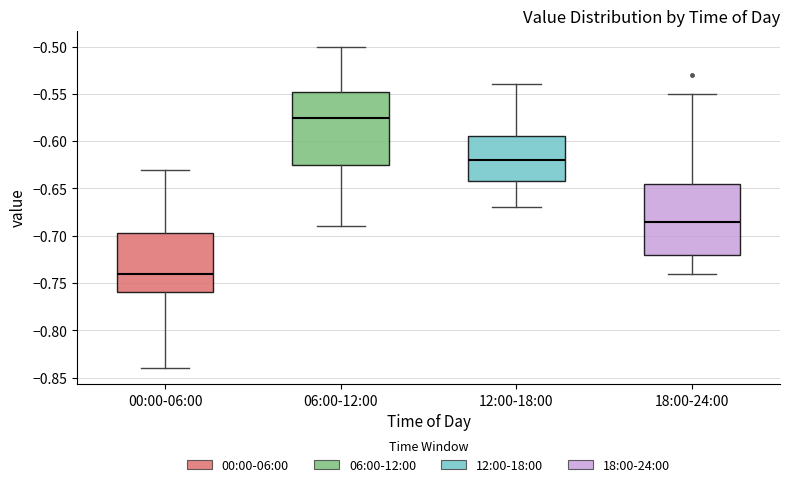

Reading left to right, transcribe this box plot: for each box, give where its median line is, the range the box spans, and where its two whiskers end, as read against the y-axis. The values are not printed on the chart, so give them approximately, as read against the axis.

00:00-06:00: median -0.740, box -0.760 to -0.695, whiskers -0.840 to -0.630
06:00-12:00: median -0.575, box -0.625 to -0.545, whiskers -0.690 to -0.500
12:00-18:00: median -0.620, box -0.640 to -0.595, whiskers -0.670 to -0.540
18:00-24:00: median -0.685, box -0.720 to -0.645, whiskers -0.740 to -0.550